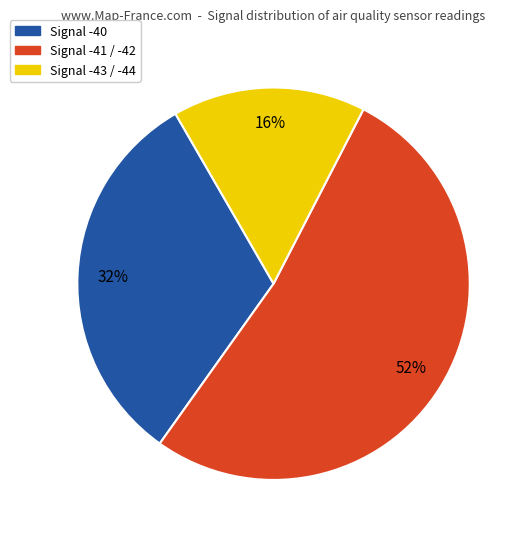

To the nearest percent, what is the difference between the largest and smallest slice percentages?

36%